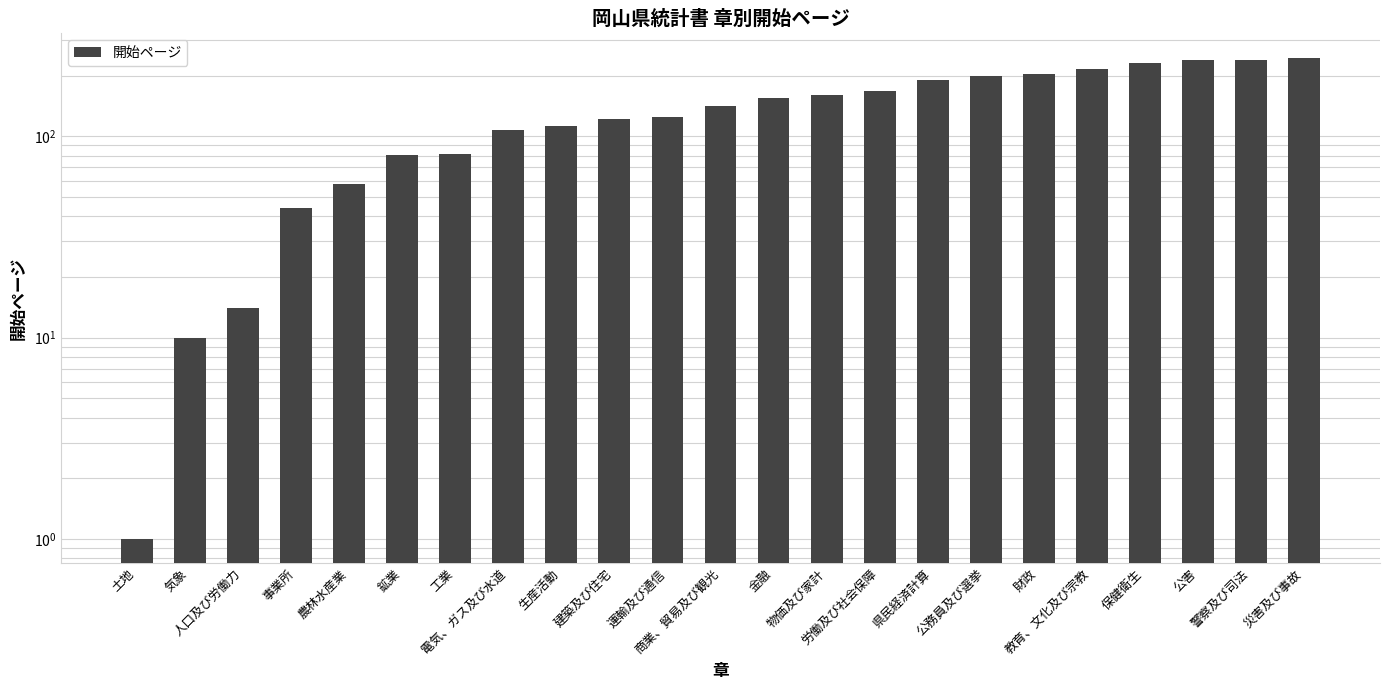

Reading right to left, transcribe all the data shown in this chart.

災害及び事故=246	警察及び司法=240	公害=238	保健衛生=230	教育、文化及び宗教=216	財政=204	公務員及び選挙=200	県民経済計算=190	労働及び社会保障=167	物価及び家計=160	金融=154	商業、貿易及び観光=141	運輸及び通信=125	建築及び住宅=122	生産活動=112	電気、ガス及び水道=108	工業=82	鉱業=81	農林水産業=58	事業所=44	人口及び労働力=14	気象=10	土地=1